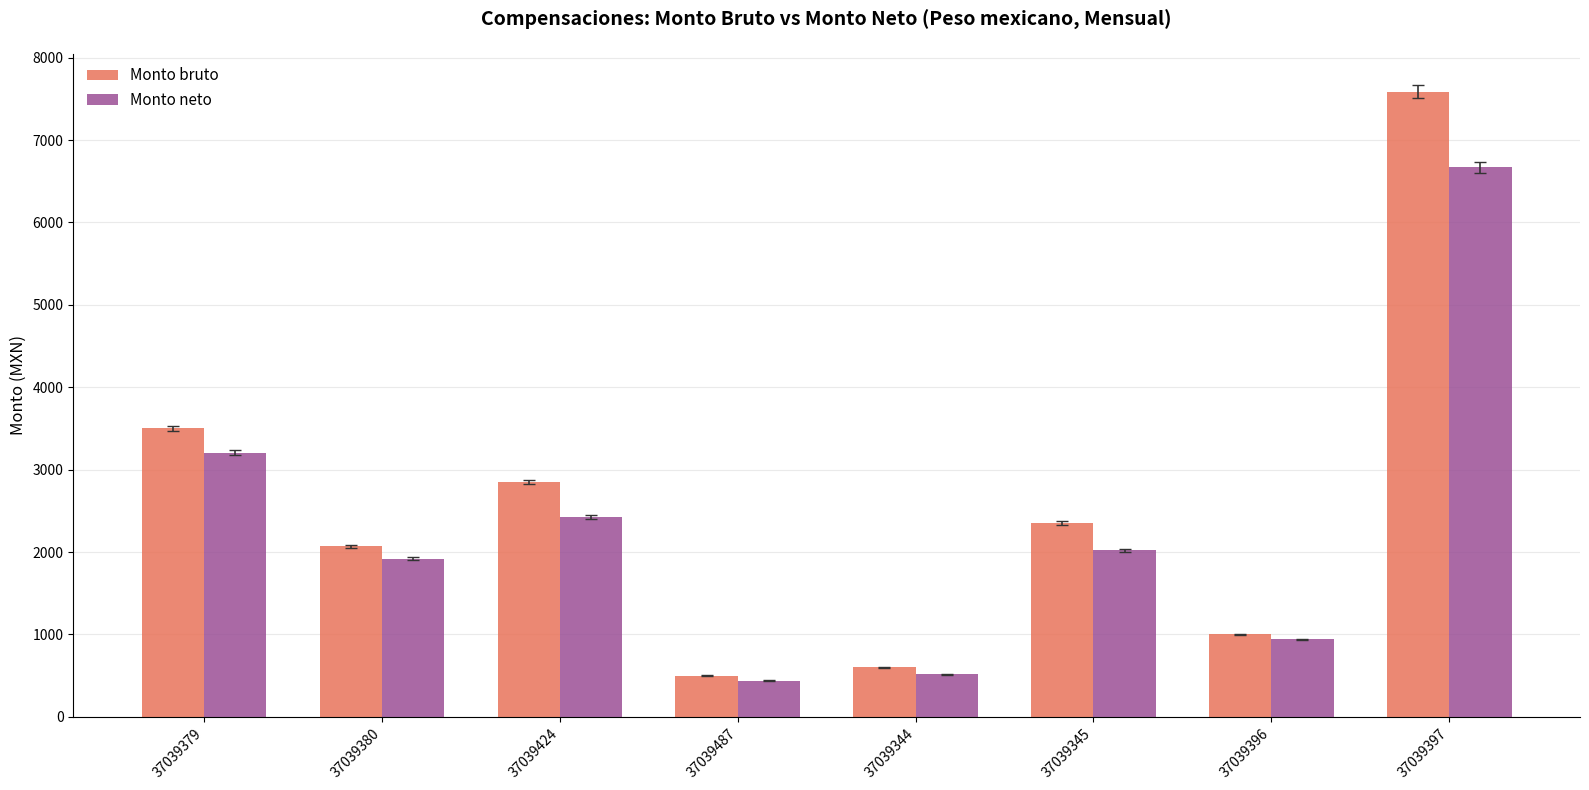

What is the value of the Monto neto bar at the 7th from the left?

941.8